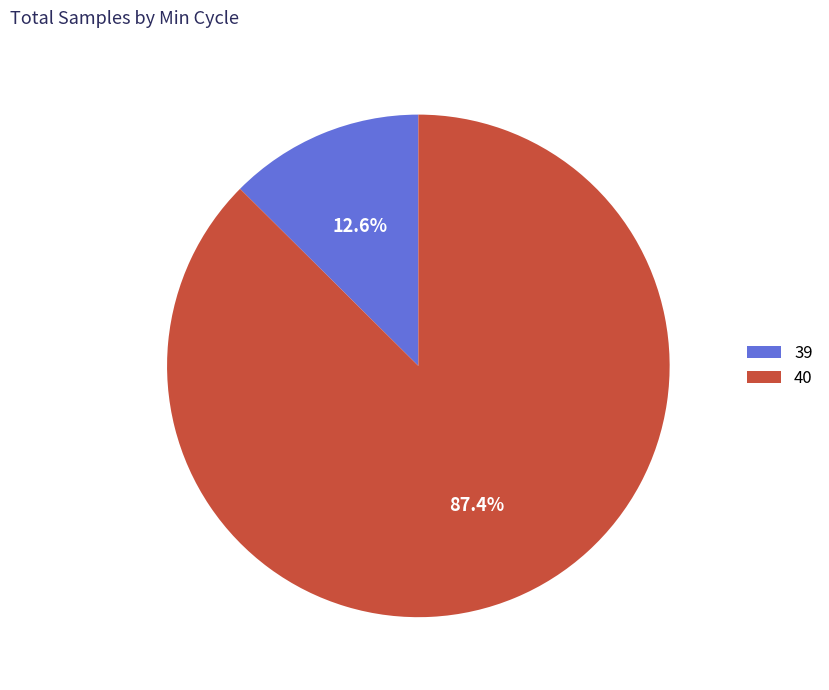

Is it true that 39 is 17% of the pie?

False